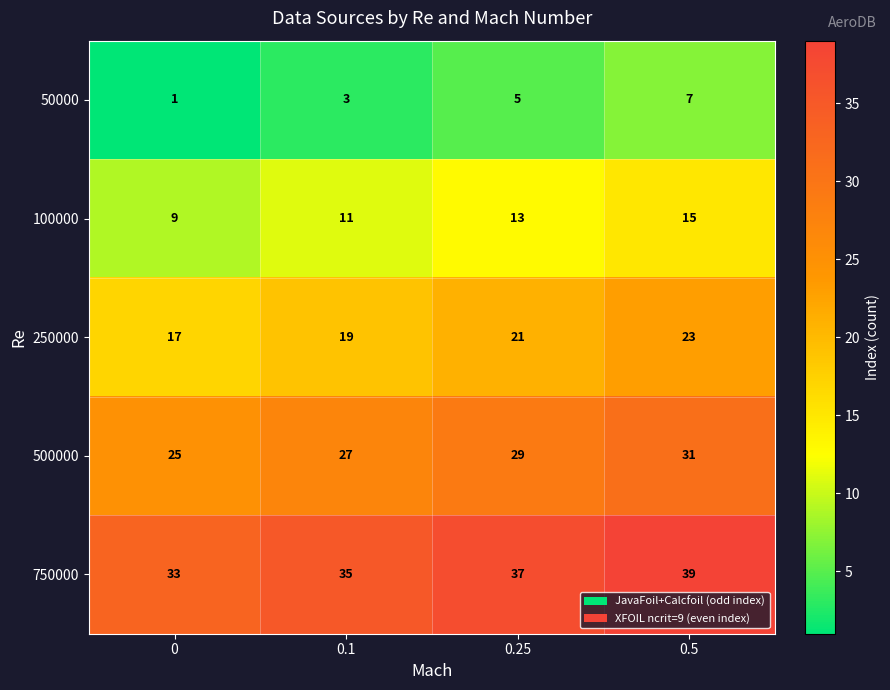

What is the total value across all series at 0.1?

95